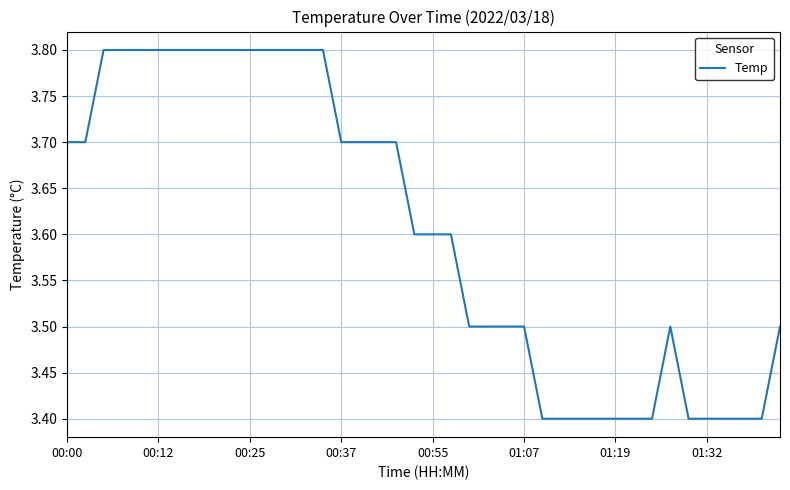

What is the minimum value shown in the chart?

3.4